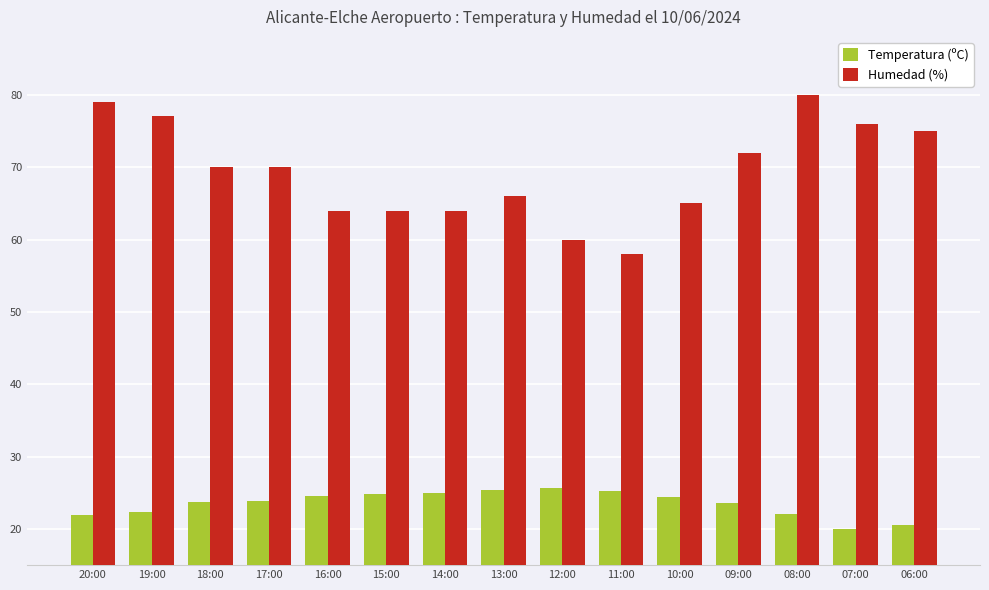

What is the greatest value displayed?

80.0